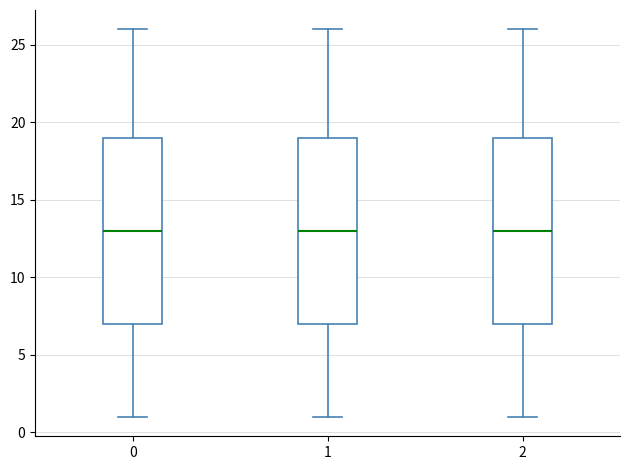

Reading left to right, read every box against the y-axis: the position of its median line, the range the box covers, and the ends of its whiskers. The values are not printed on the chart, so give them approximately, as read against the axis.

0: median 13, box 7 to 19, whiskers 1 to 26
1: median 13, box 7 to 19, whiskers 1 to 26
2: median 13, box 7 to 19, whiskers 1 to 26